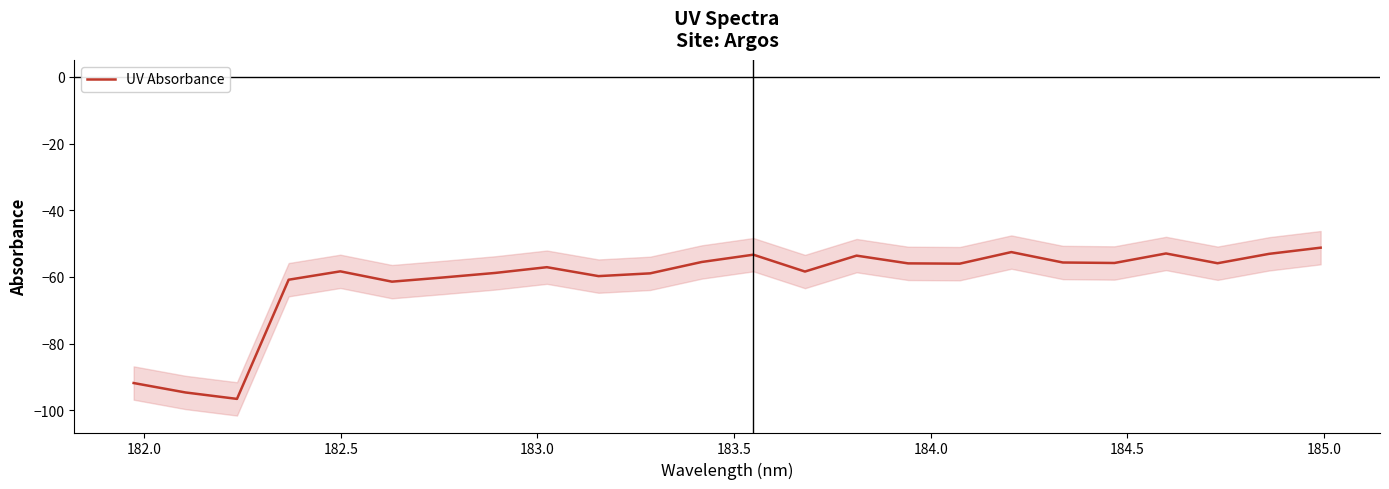

Reading left to right, list all the values displayed in this chart.

-91.8	-94.6	-96.6	-60.8	-58.3	-61.4	-60.2	-58.8	-57.1	-59.8	-58.9	-55.5	-53.3	-58.4	-53.6	-55.9	-56.0	-52.6	-55.7	-55.8	-53.0	-55.9	-53.1	-51.2